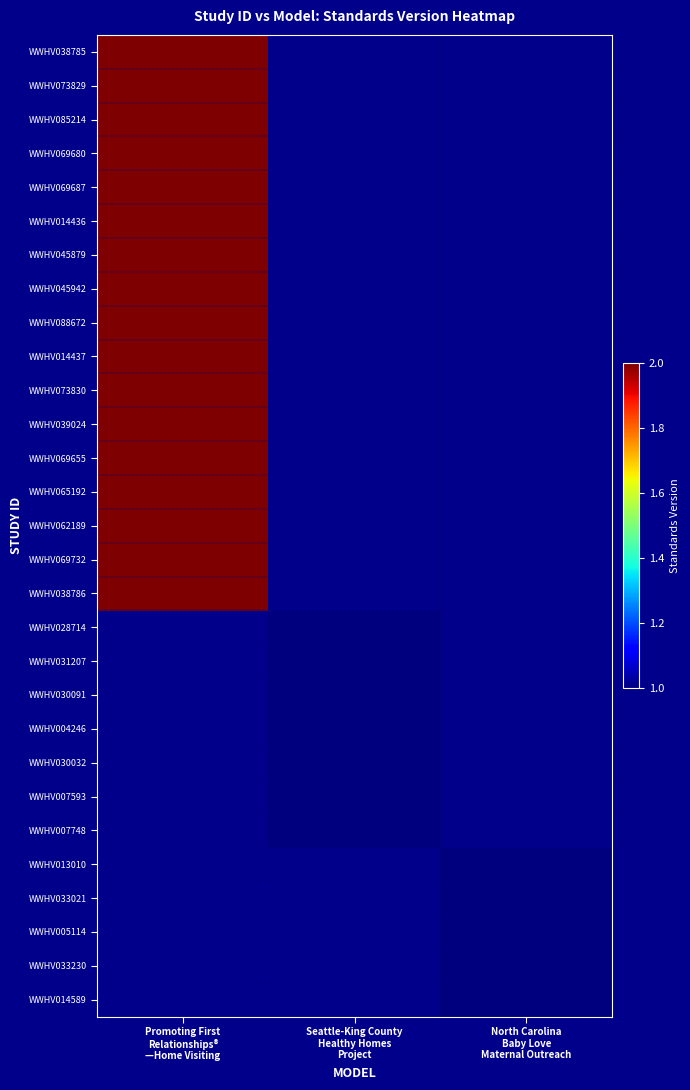

The value of WWHV062189 at Promoting First Relationships® —Home Visiting is 2.0. True or false?

True